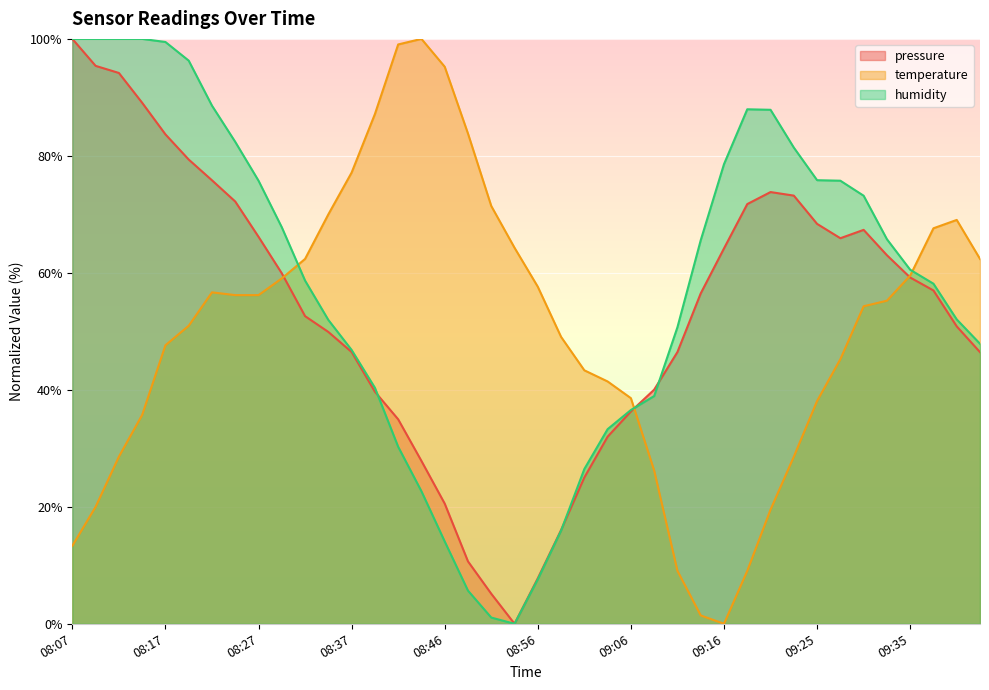

Count the number of categories in the chart.

40